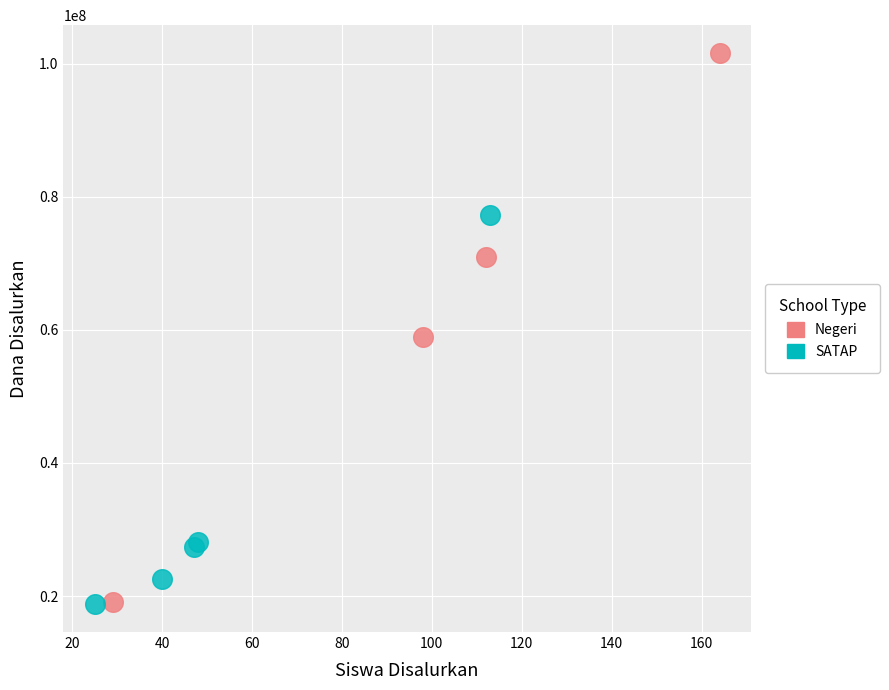

Which series has the largest Y range (max minus min)?

Negeri